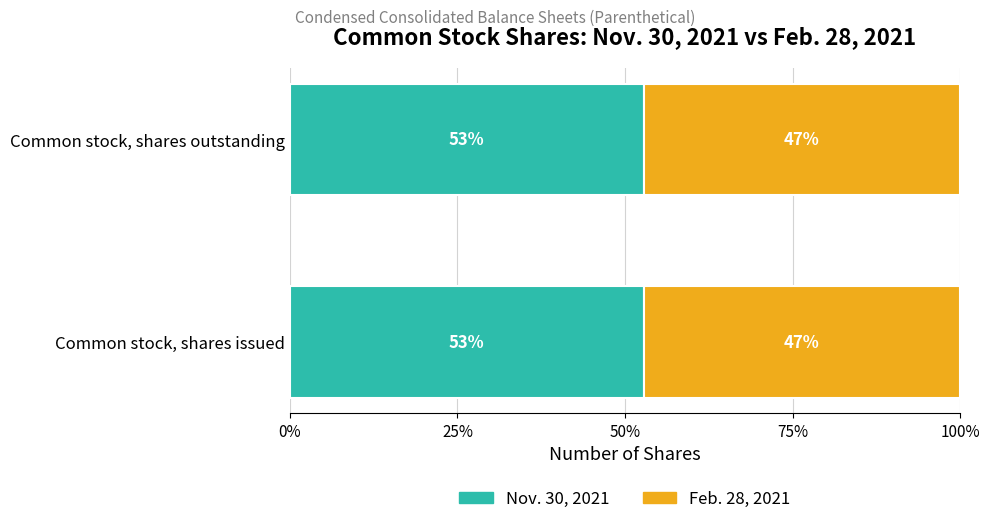

What is the average value of the Nov. 30, 2021 series?

47388056